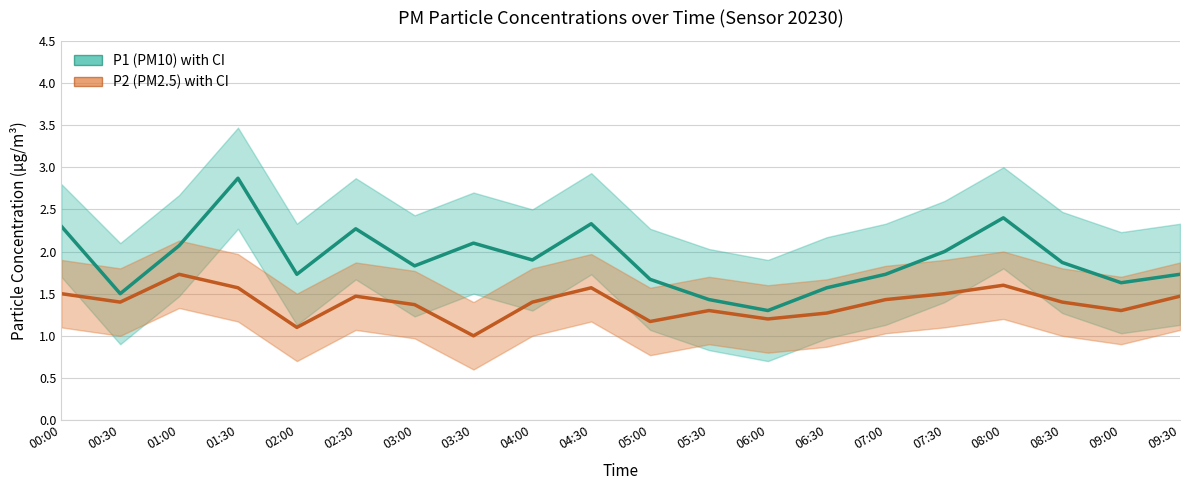

Is this an area chart (filled region under the line)?

No